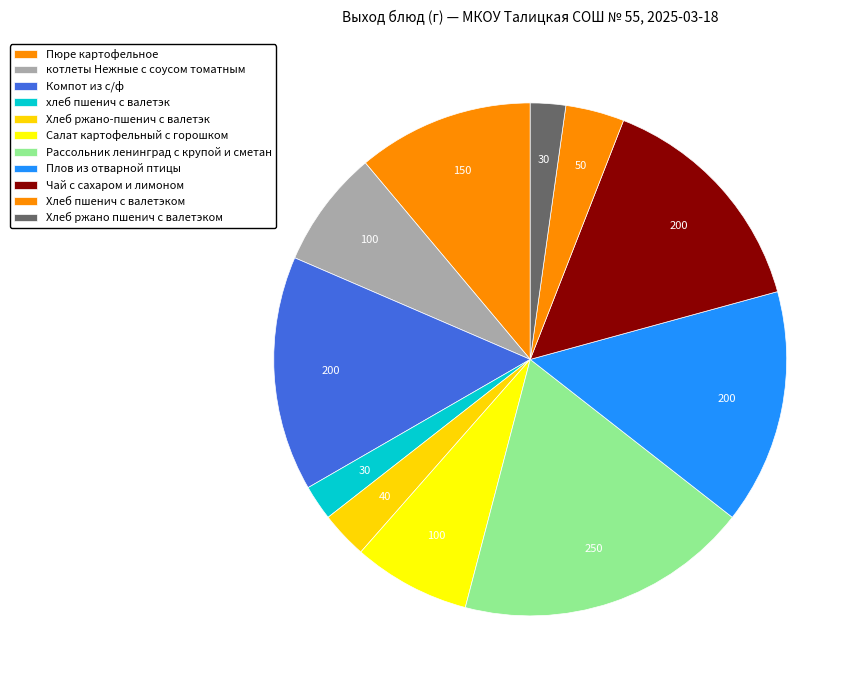

How many segments does this pie chart have?

11